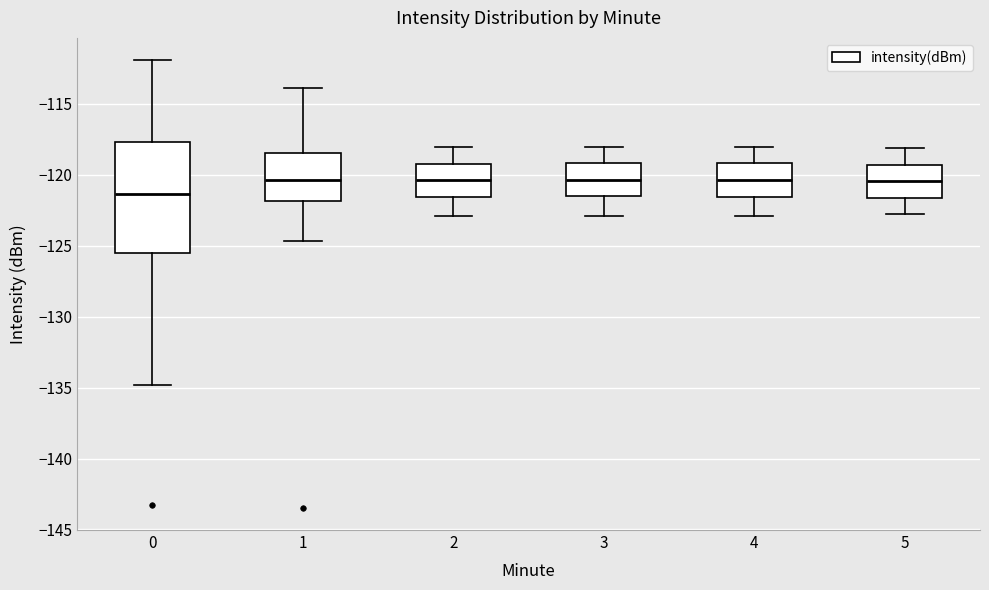

Which box is the tallest, from its lower edge to its upper edge?

0